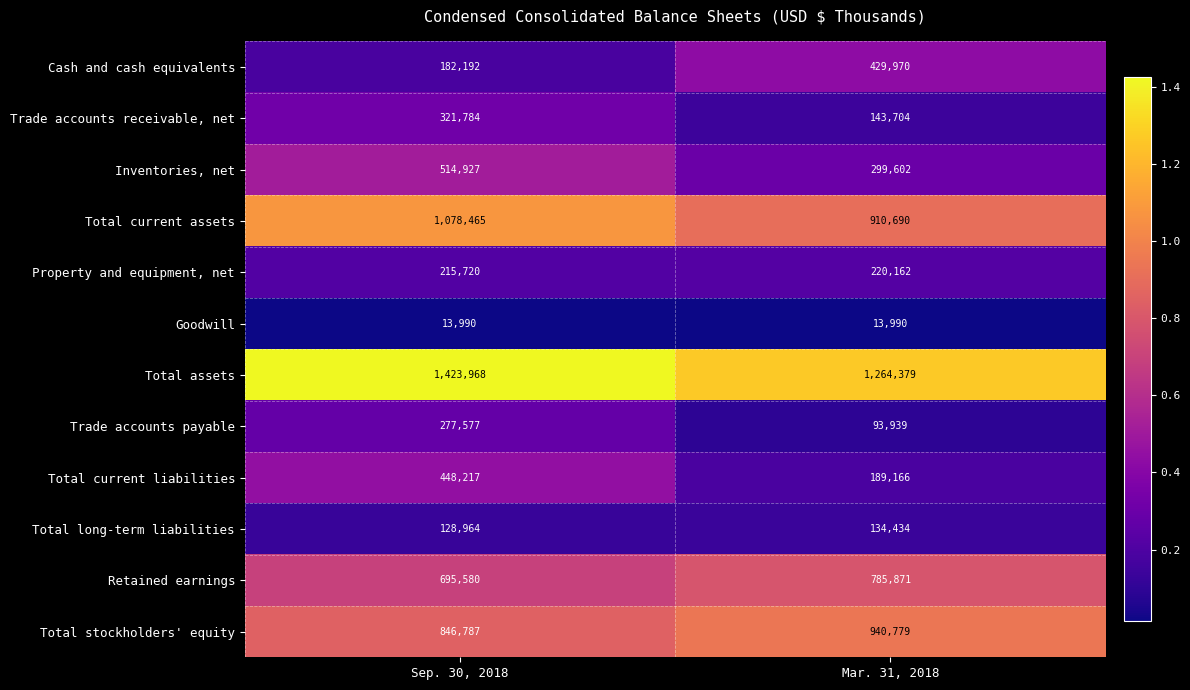

The Total assets series shows 2211653 at Sep. 30, 2018. True or false?

False